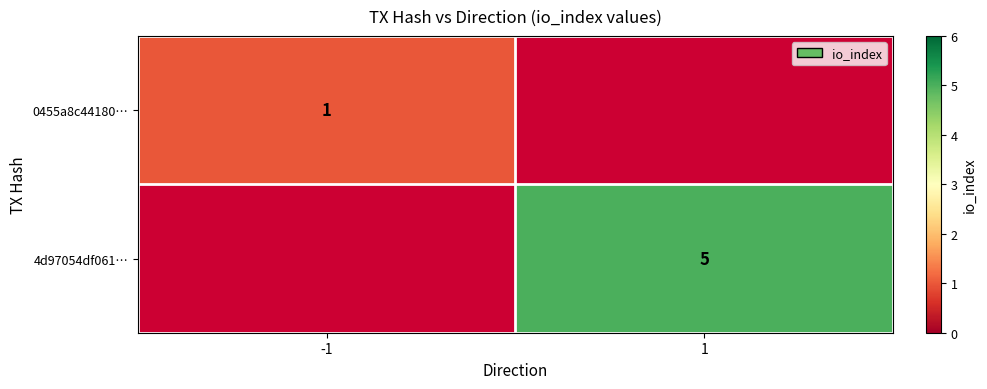

Is it true that 0455a8c44180… equals 0.3 at -1?

False